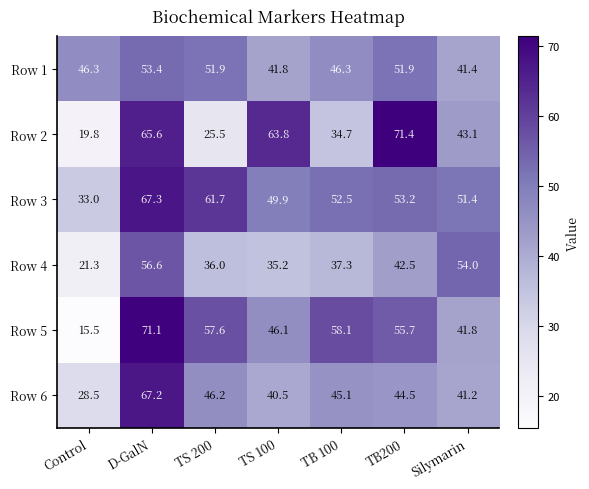

Rank the series at TB 100 from lowest to highest value.

Row 2, Row 4, Row 6, Row 1, Row 3, Row 5